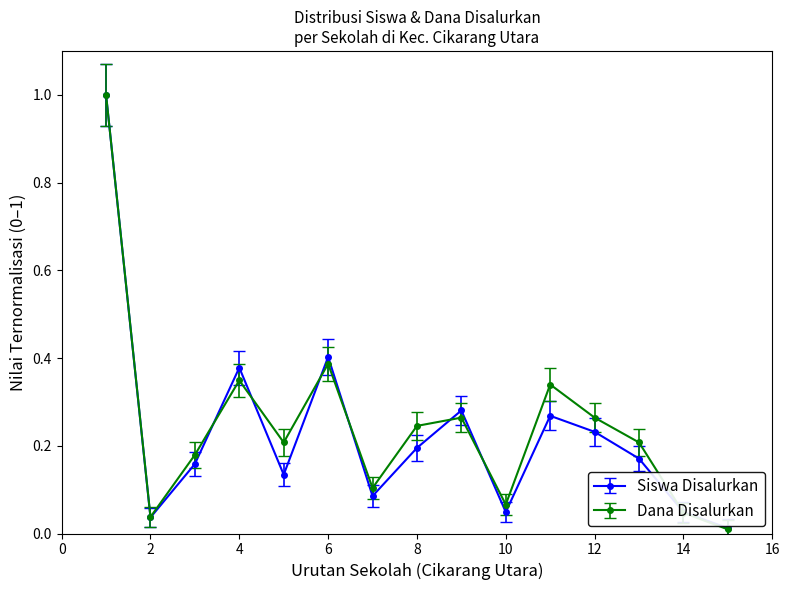

What is the maximum value shown in the chart?

1.0